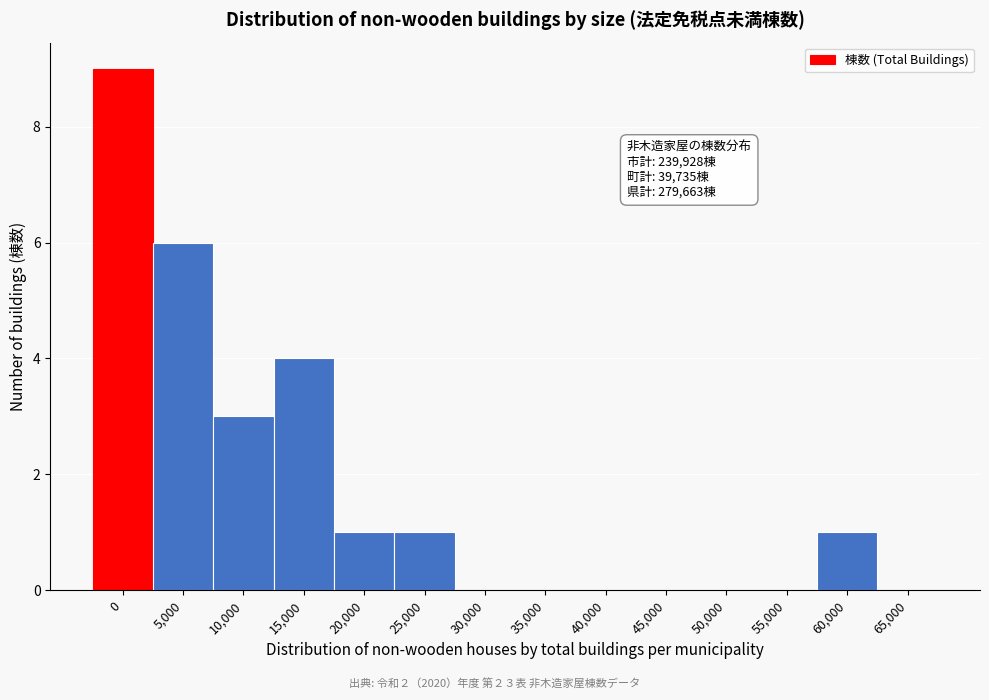

Reading left to right, what are all the values shown in this chart?

0=9	5,000=6	10,000=3	15,000=4	20,000=1	25,000=1	30,000=0	35,000=0	40,000=0	45,000=0	50,000=0	55,000=0	60,000=1	65,000=0